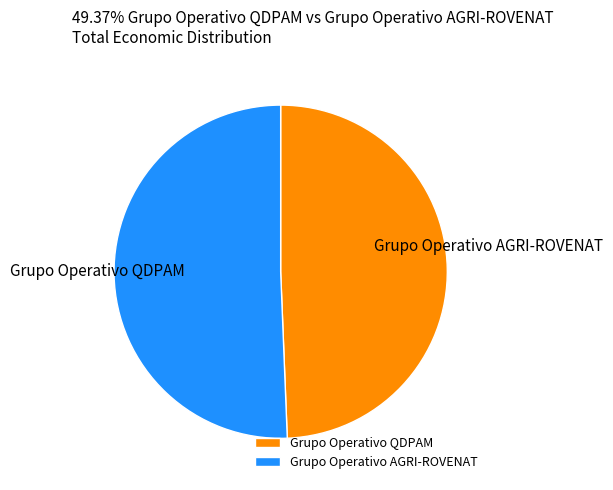

Is it true that Grupo Operativo QDPAM is 57% of the pie?

False